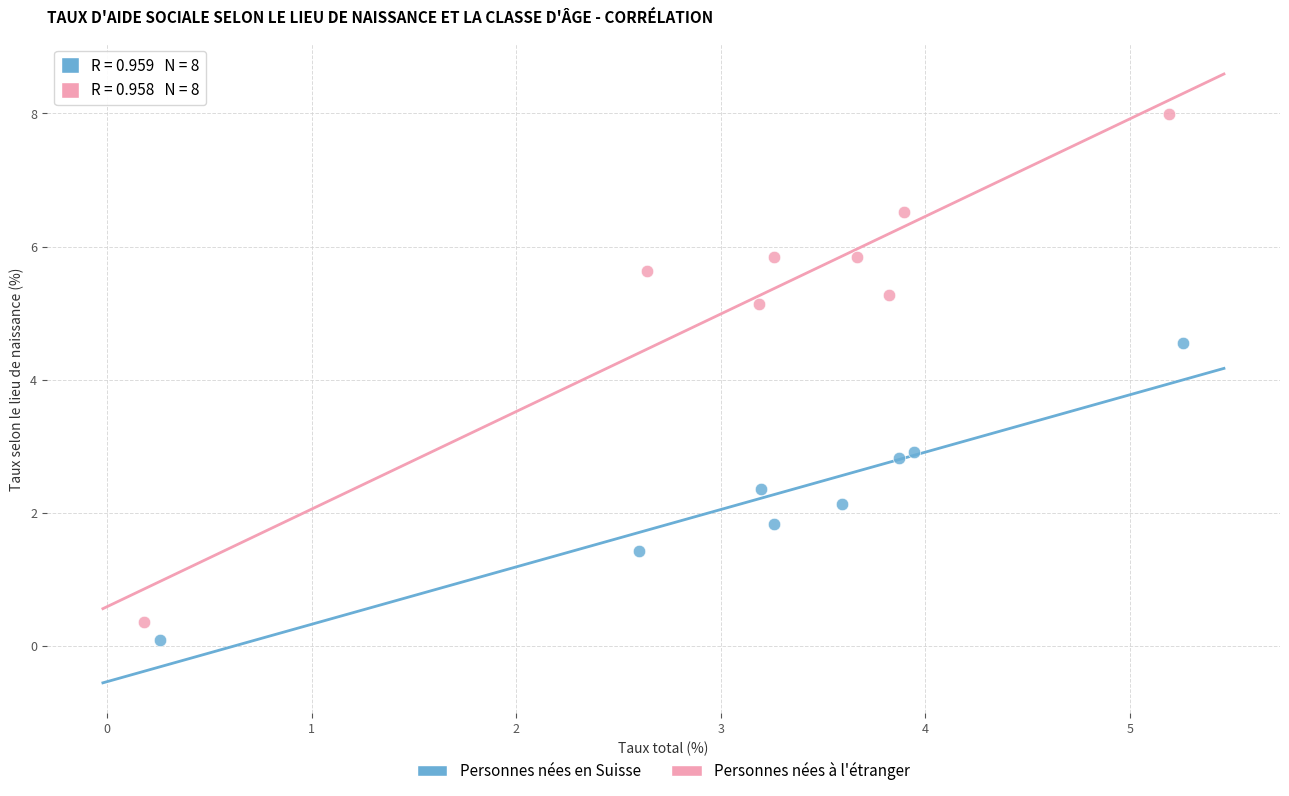

Which series has the largest Y range (max minus min)?

Personnes nées à l'étranger